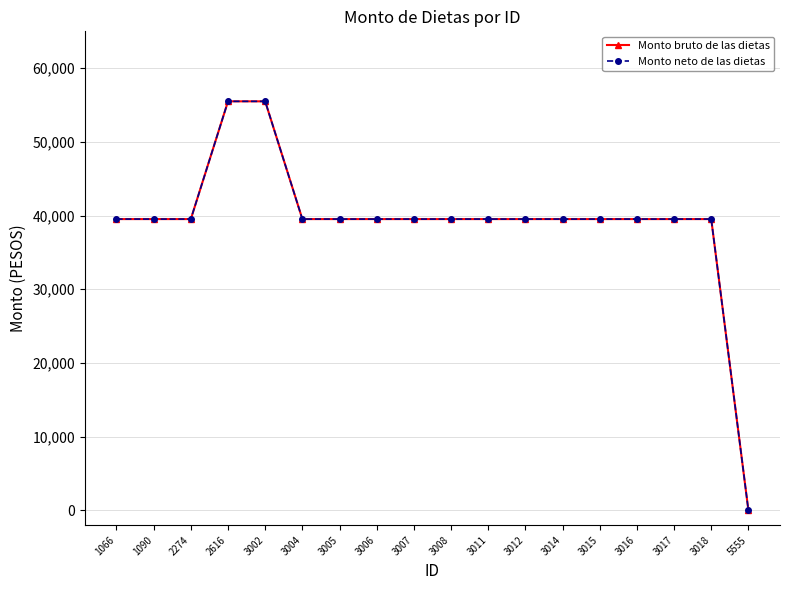

True or false: Monto neto de las dietas and Monto bruto de las dietas cross at least once.

False